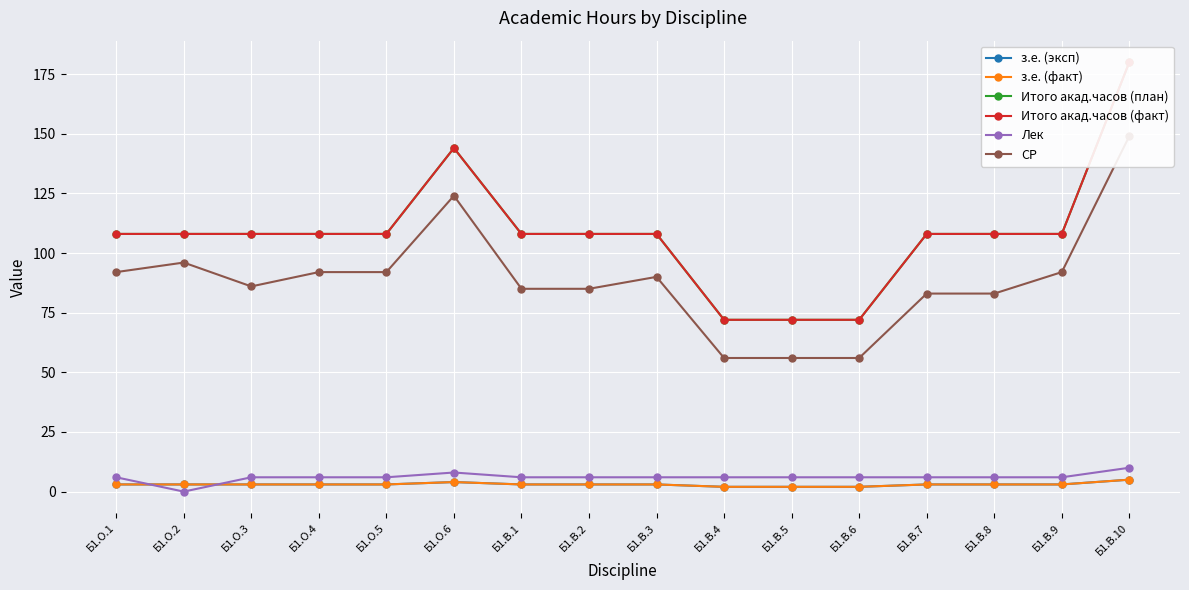

What position from the left is Б1.В.5?

11